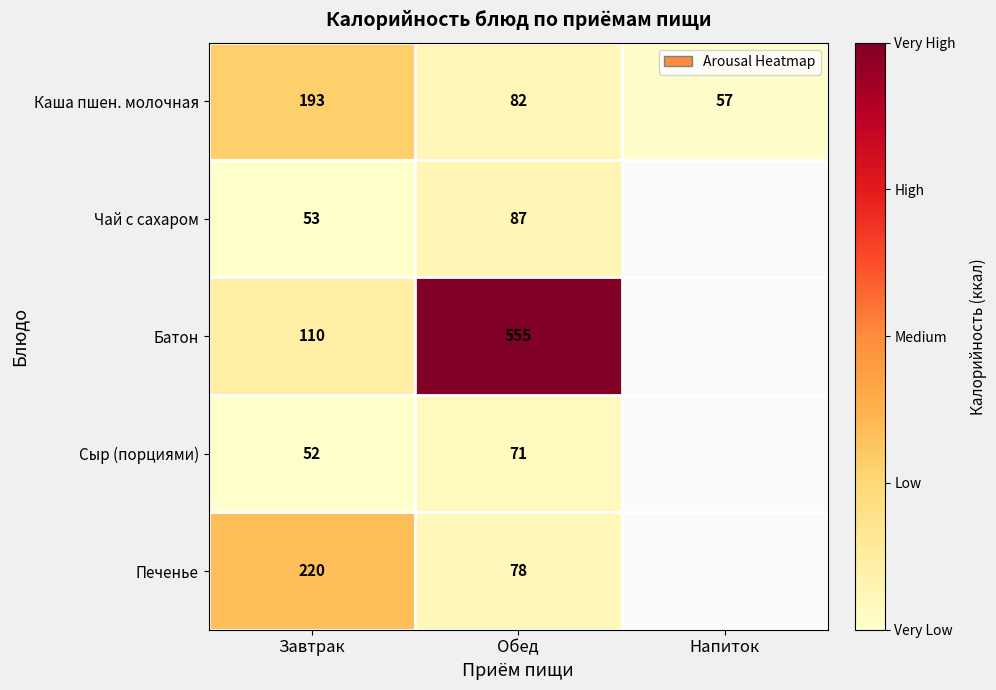

True or false: Печенье has a value of 78 at Обед.

True